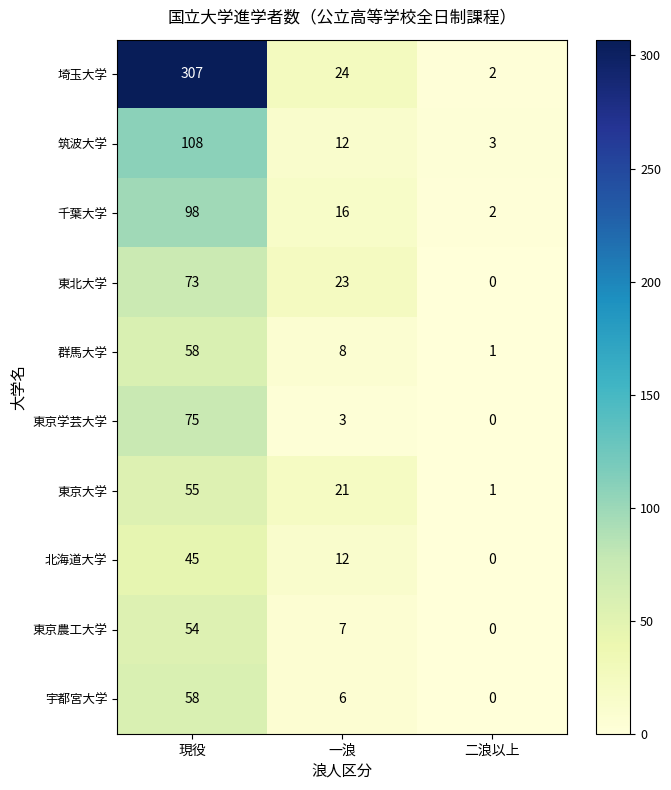

True or false: 千葉大学 has a value of 1 at 二浪以上.

False